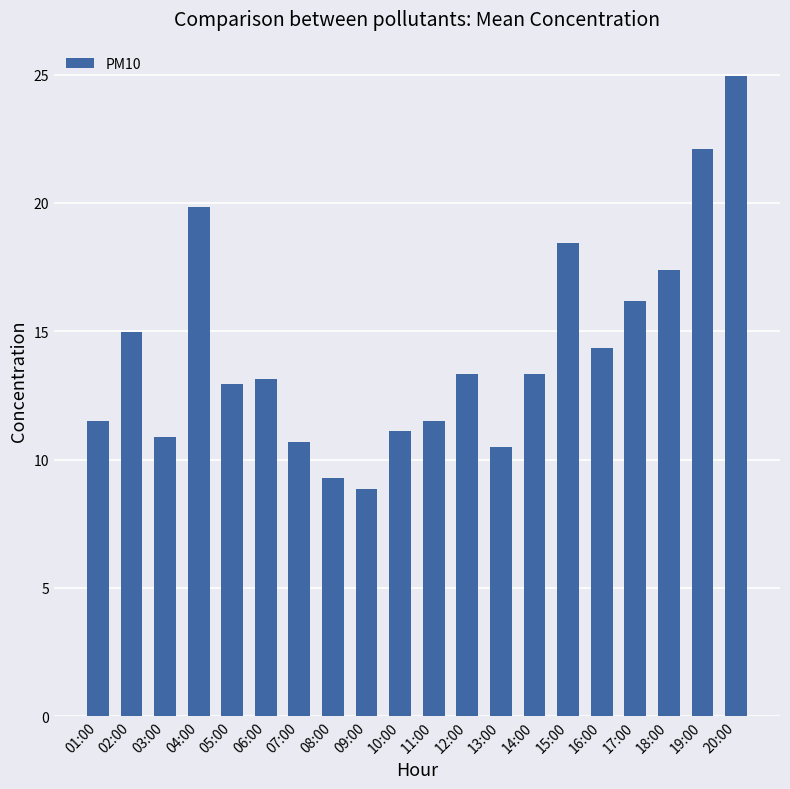

Is it true that the value at 07:00 is 10.7?

True